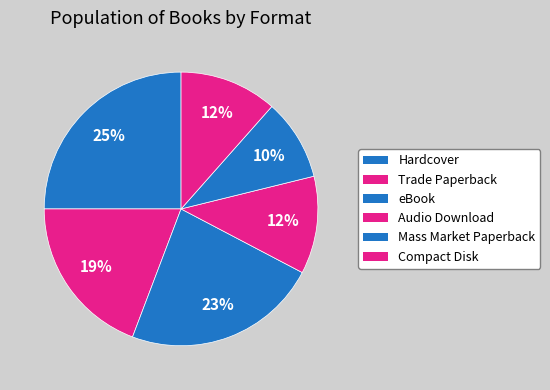

How many segments does this pie chart have?

6